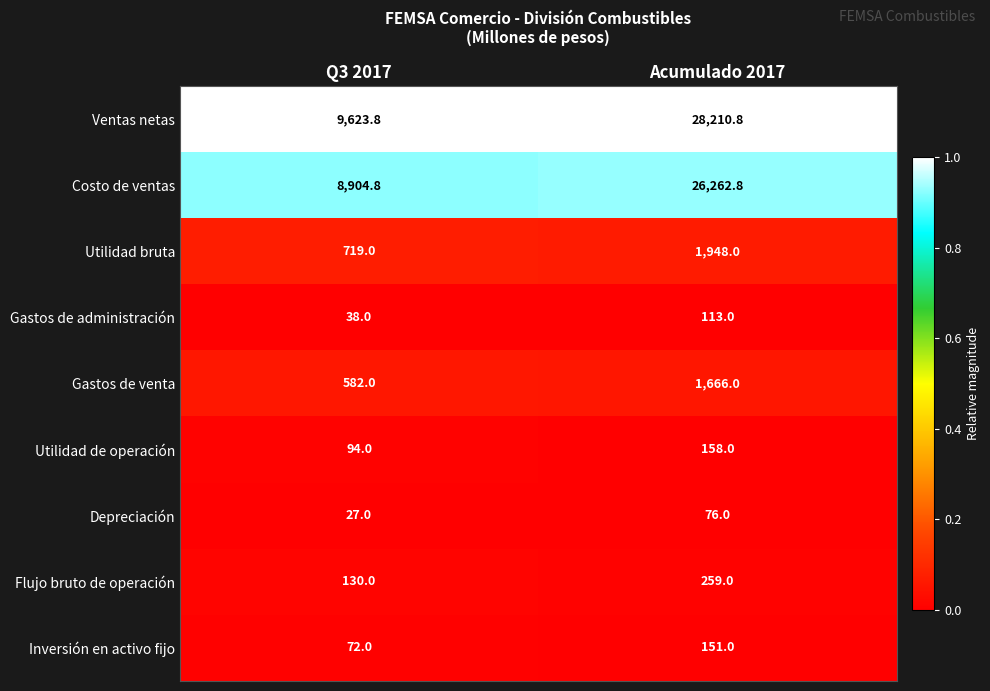

Which series changed the most between Q3 2017 and Acumulado 2017?

Ventas netas